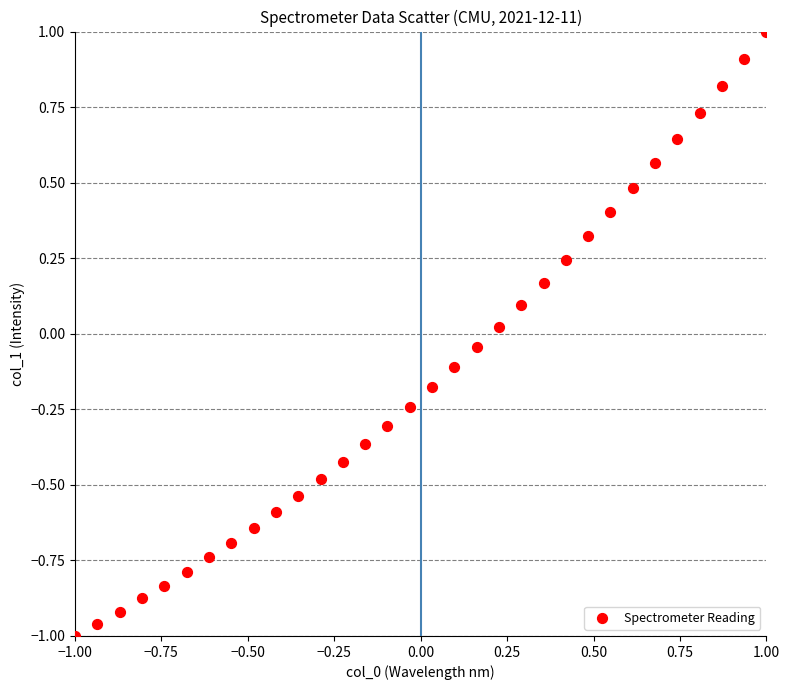

What is the range of X values (max minus min)?

2.0